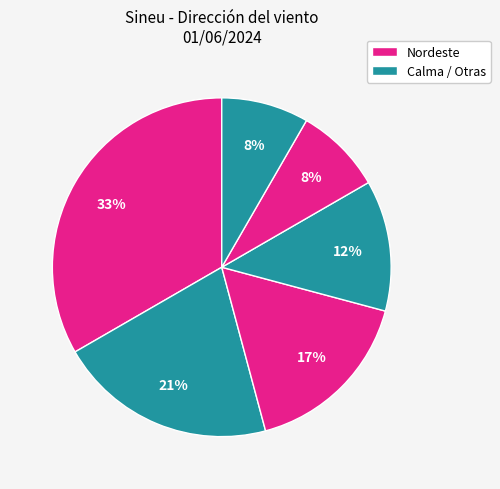

How many slices are in this pie chart?

6